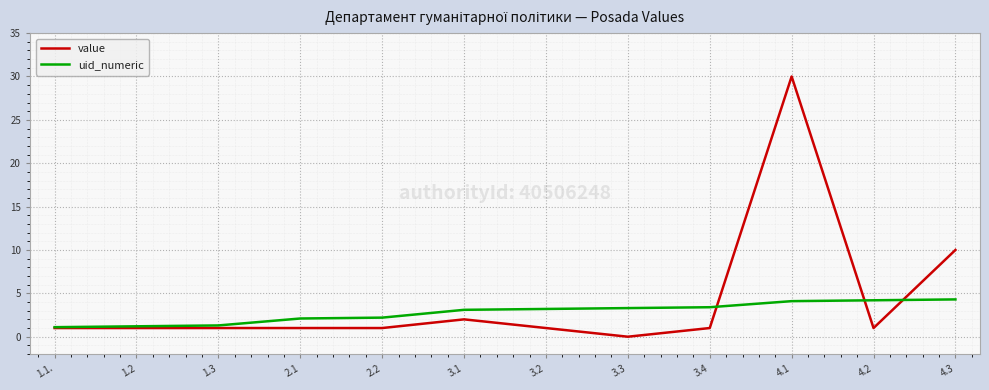

Is the value of uid_numeric at 4.1 greater than the value of value at 3.3?

Yes